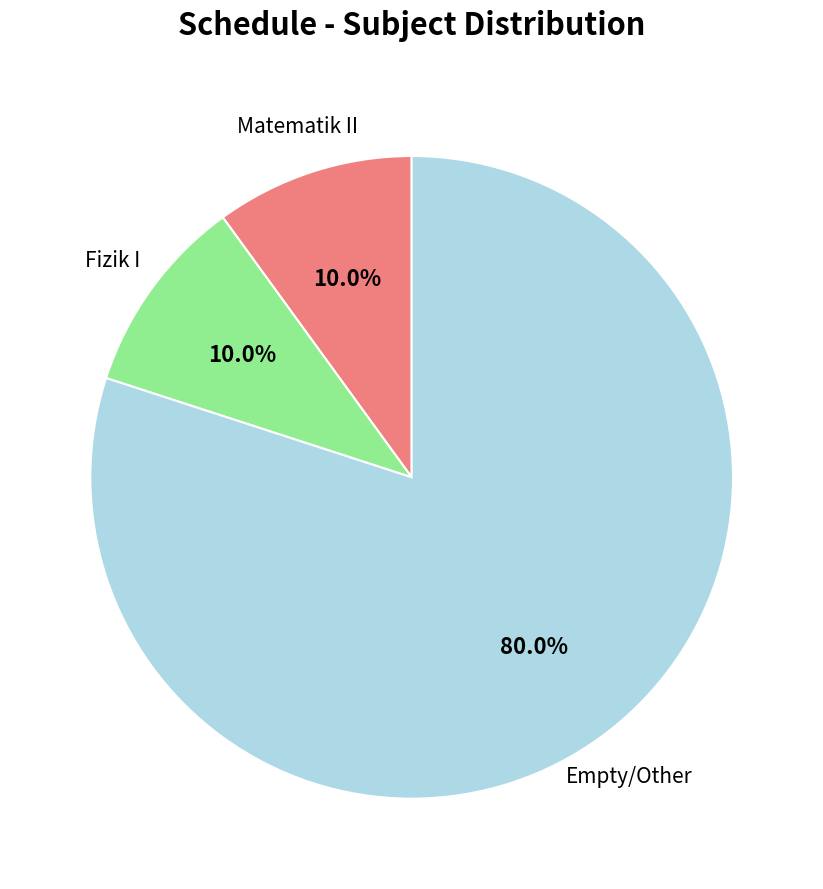

To the nearest percent, what portion does Matematik II represent?

10%